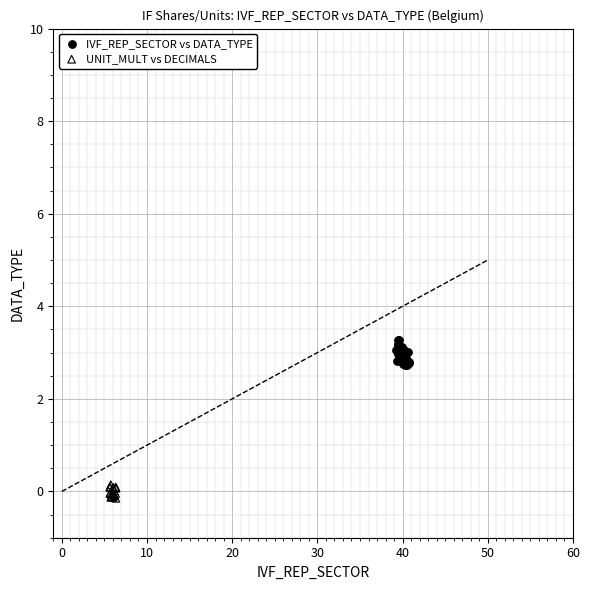

Which series reaches the maximum Y coordinate?

IVF_REP_SECTOR vs DATA_TYPE